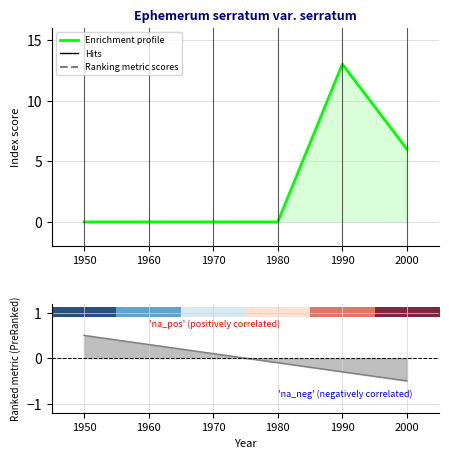

How many data points are above 0?

2